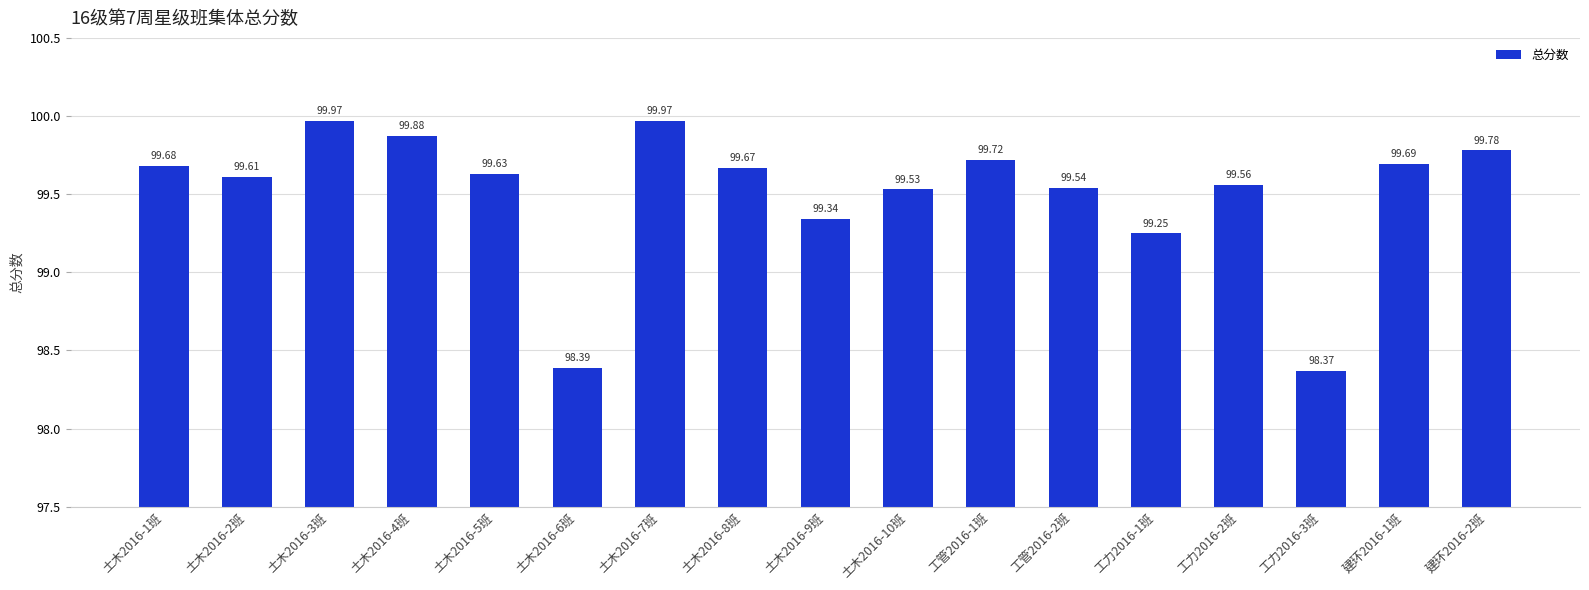

What is the sum of all values?

1691.6